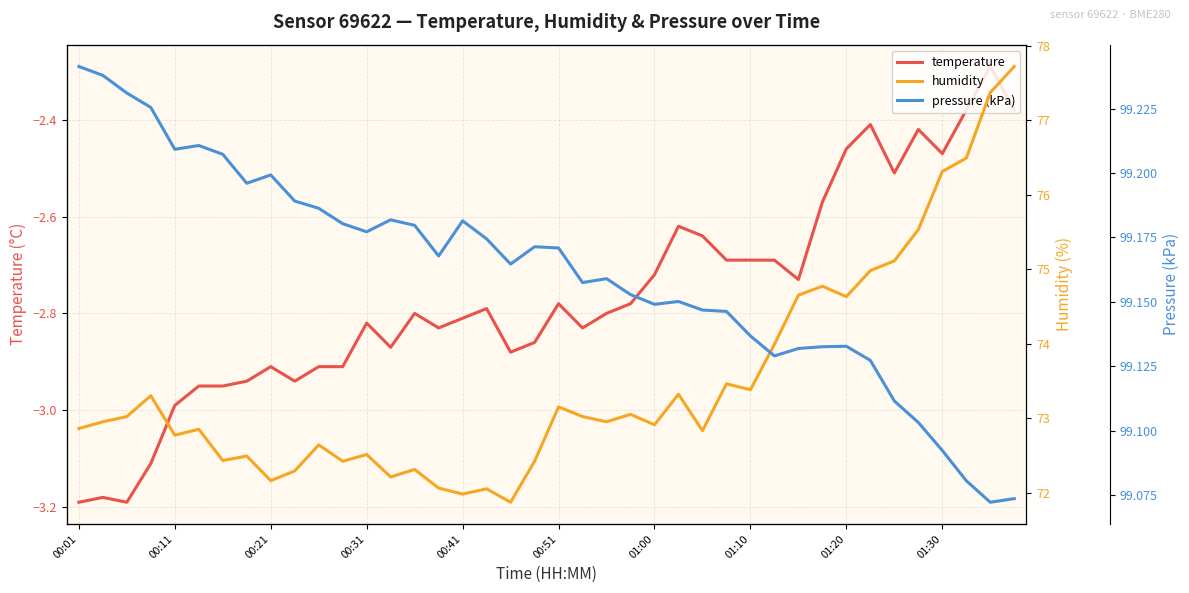

True or false: temperature and pressure (kPa) cross at least once.

False